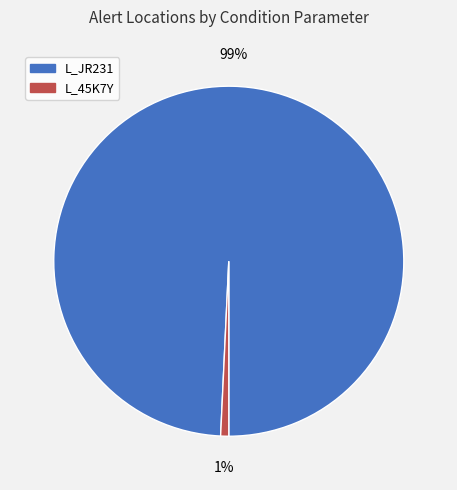

To the nearest percent, what is the combined percentage of L_45K7Y and L_JR231?

100%